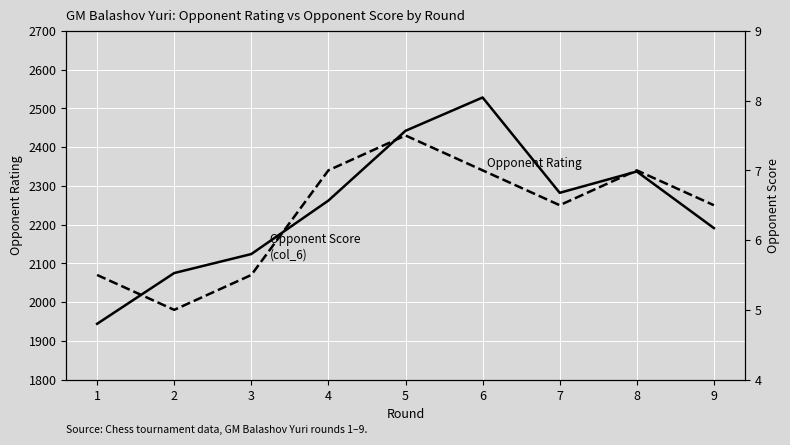

What is the sum of all Opponent Score values?

57.5